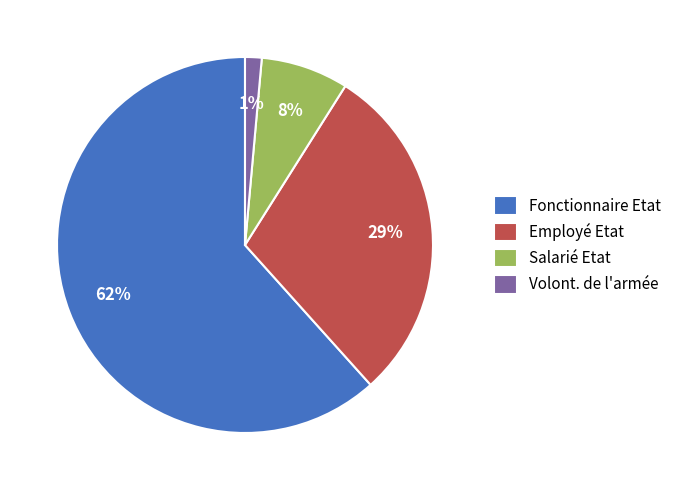

Count the number of slices in the pie.

4